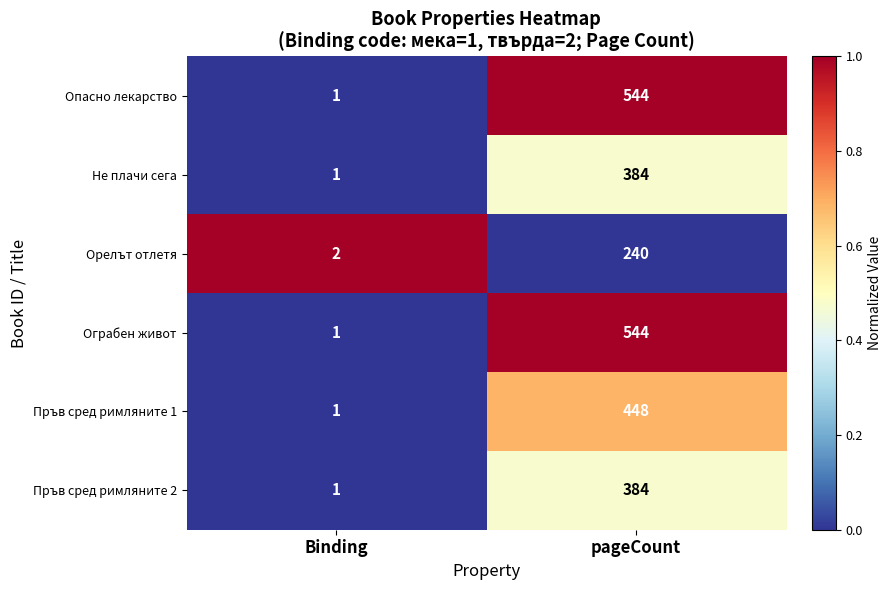

At which category is the sum across all series the highest?

pageCount